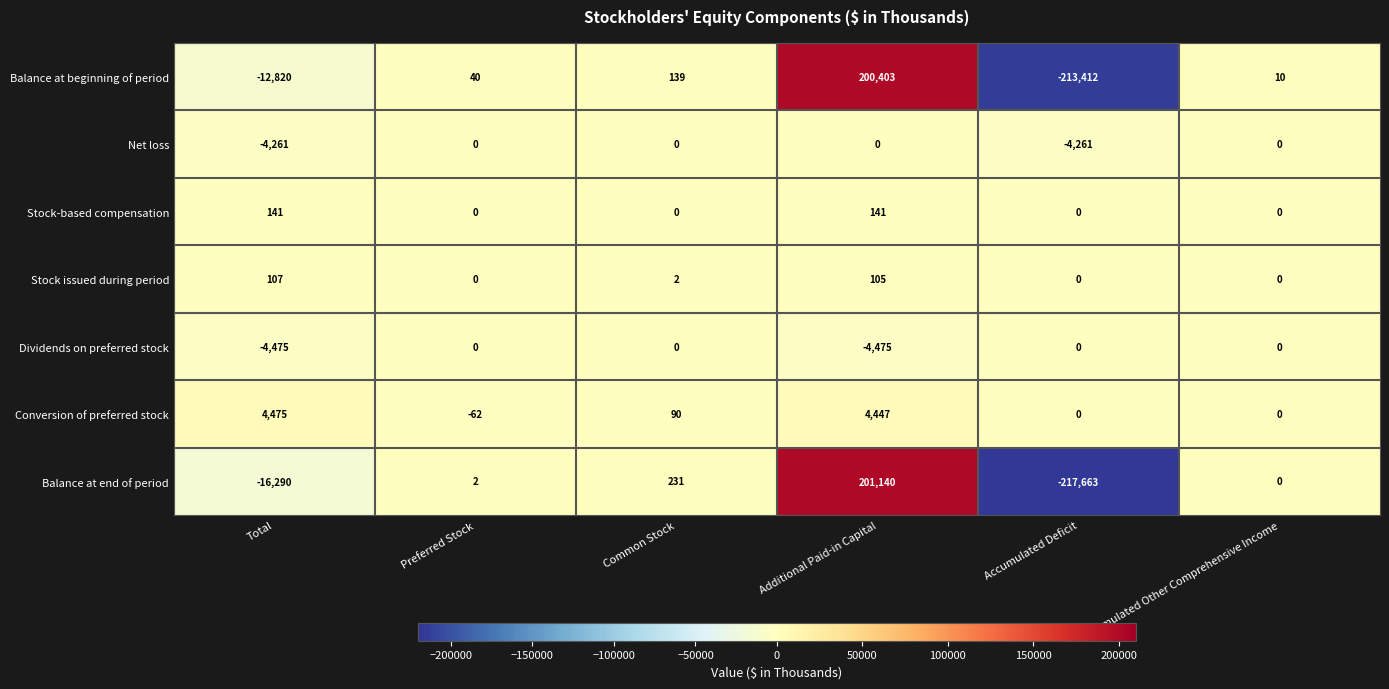

What is the approximate value of Balance at end of period at Total, to the nearest 100?

-16300